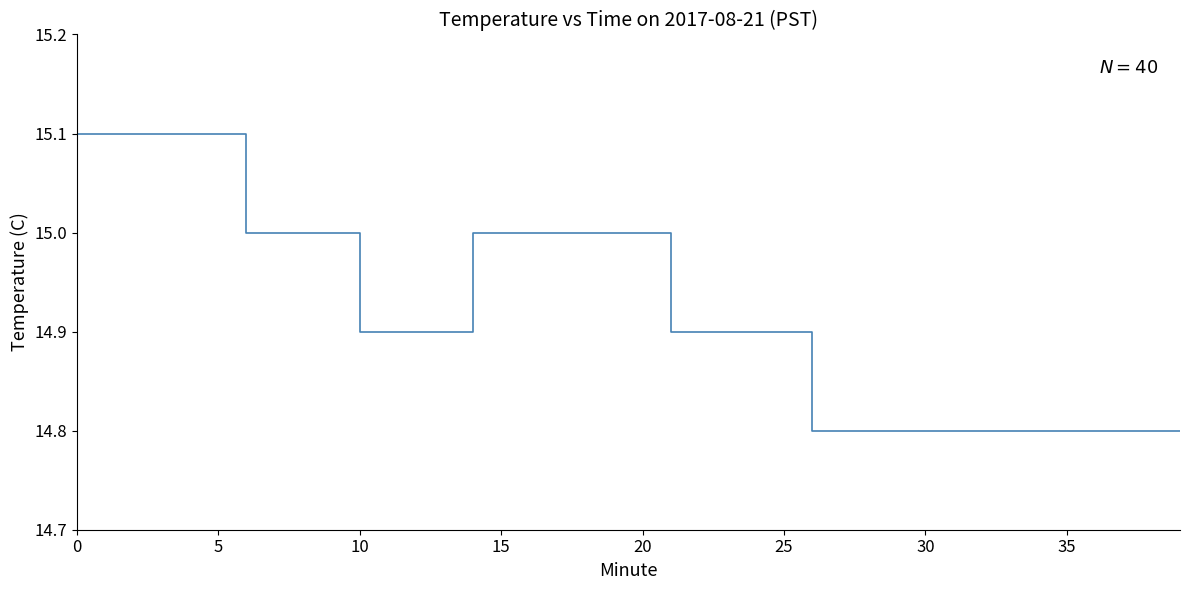

What is the difference between the maximum and minimum values?

0.3